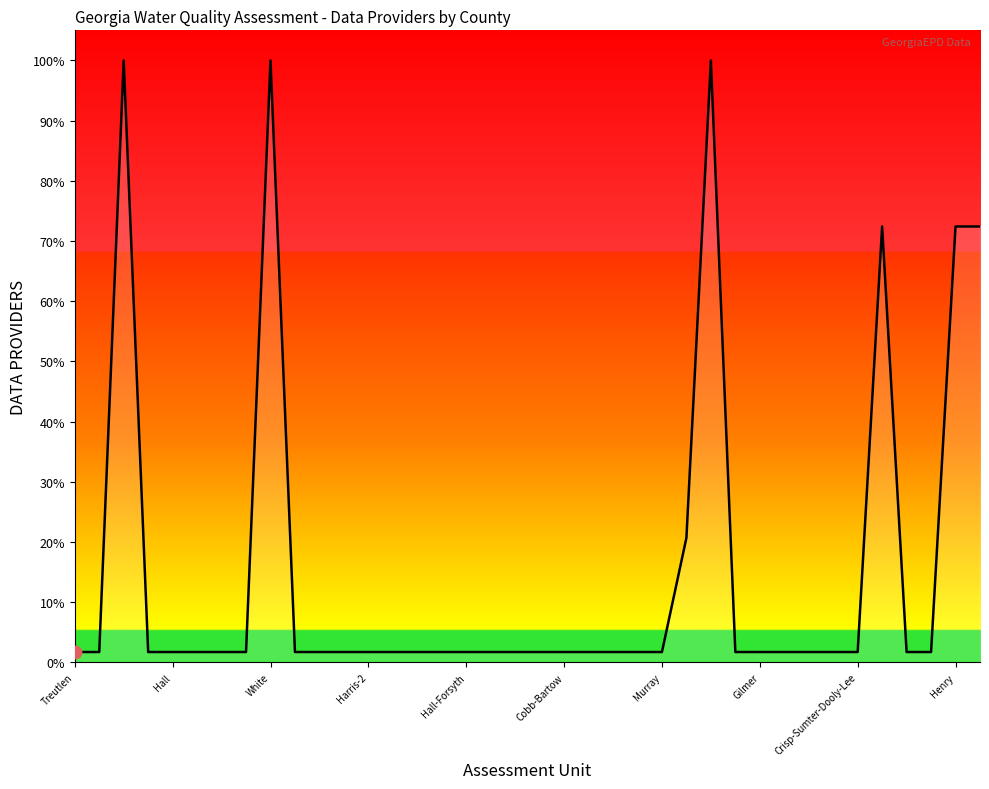

What is the difference between the maximum and minimum values?

98.3